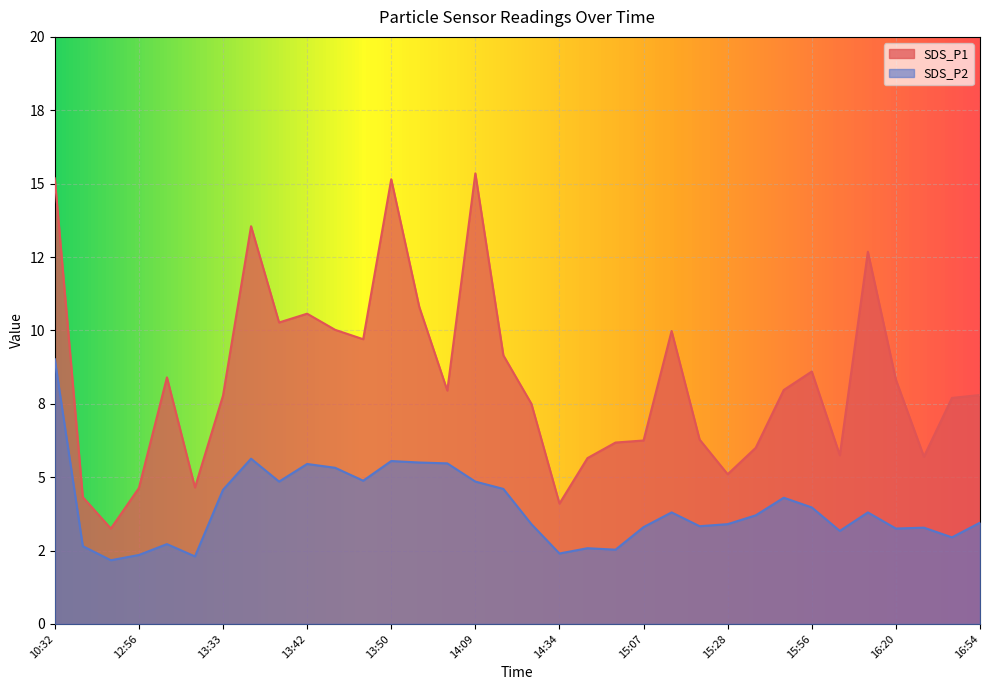

True or false: SDS_P1 and SDS_P2 intersect in this chart.

False